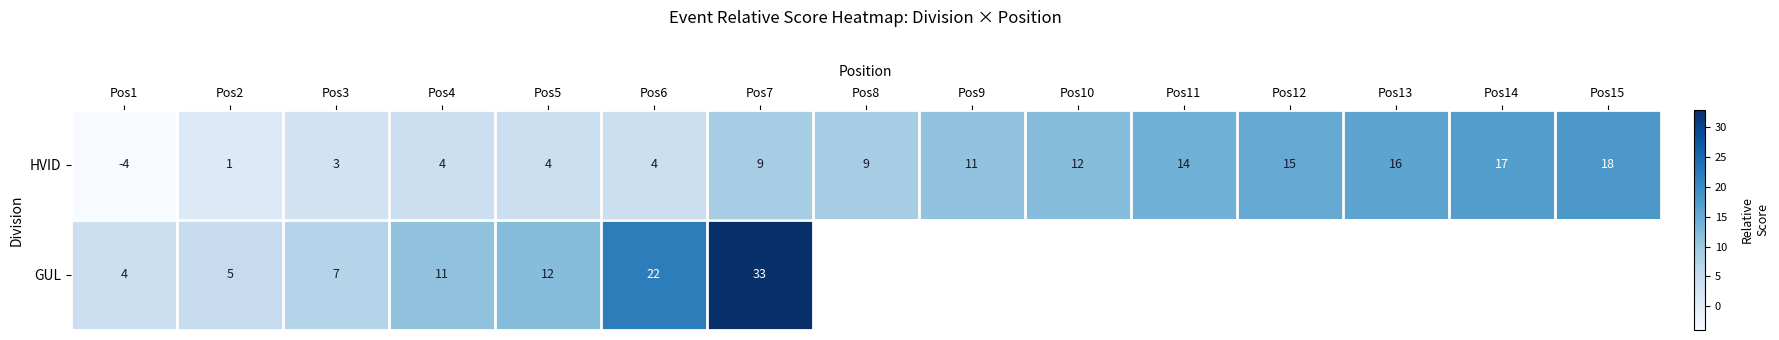

At how many categories does at least one series exceed 23?

1